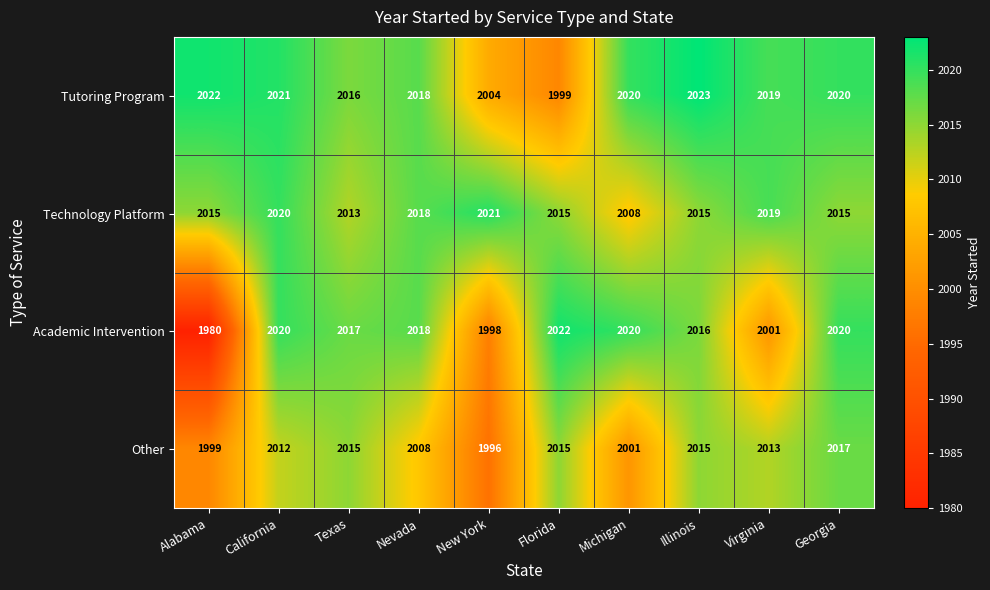

Rank the series at New York from highest to lowest value.

Technology Platform, Tutoring Program, Academic Intervention, Other